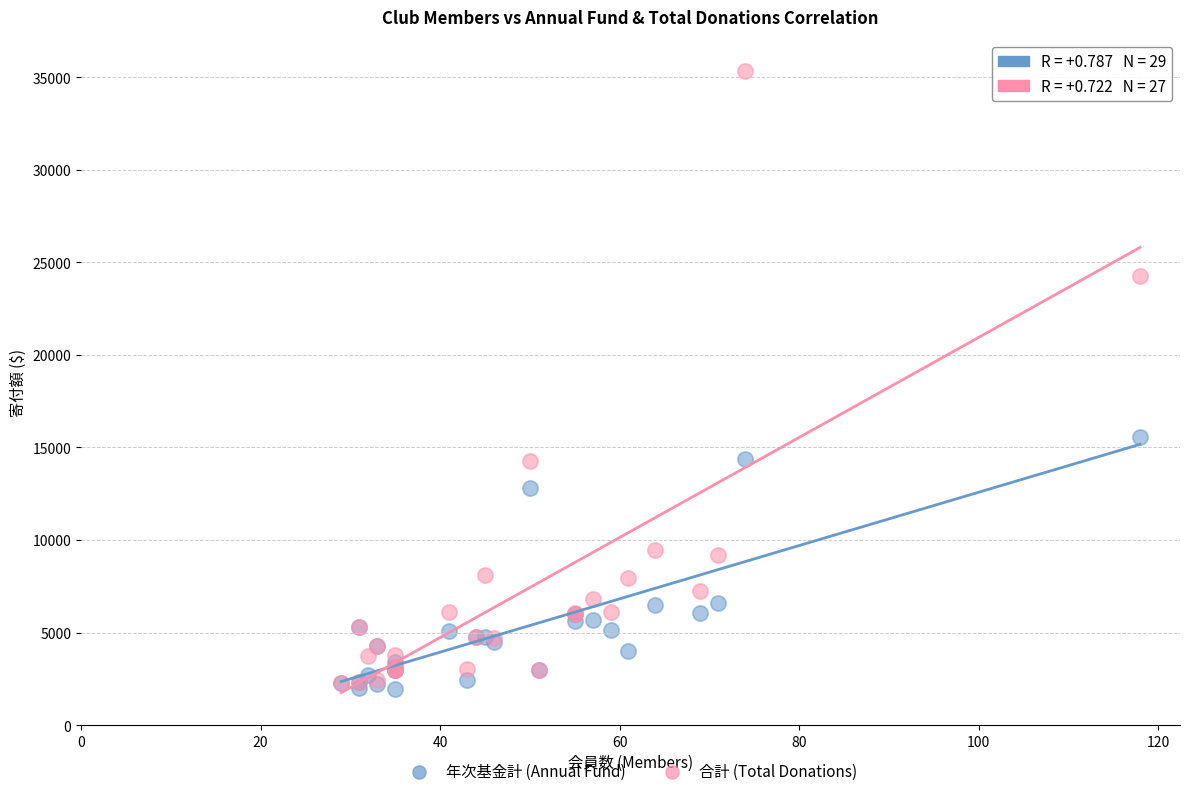

Which series reaches the maximum Y coordinate?

合計 (Total Donations)